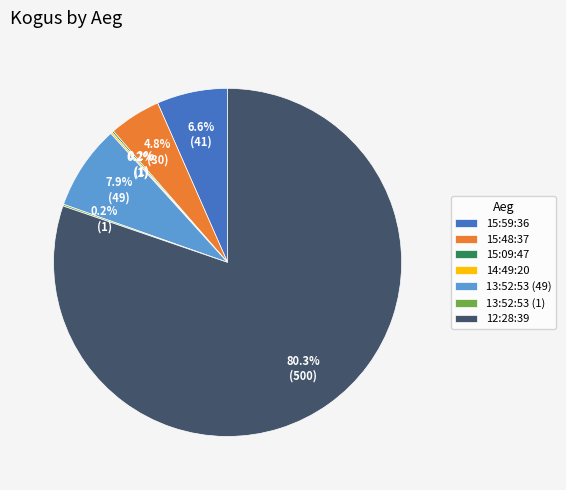

To the nearest percent, what is the difference between the largest and smallest slice percentages?

80%